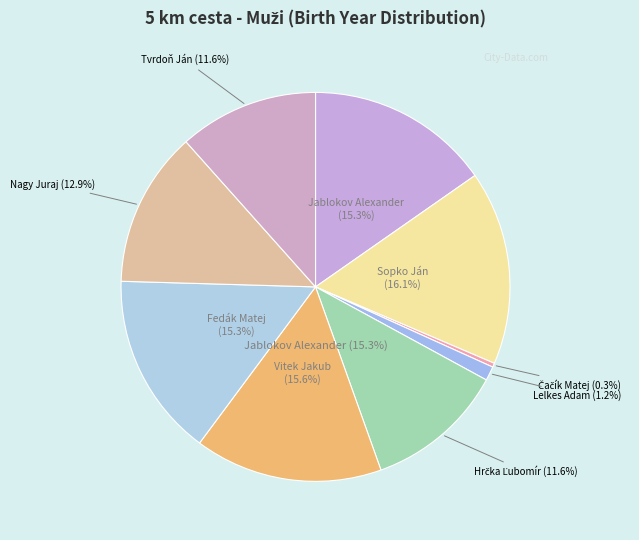

The Tvrdoň Ján slice represents 25% of the pie. True or false?

False